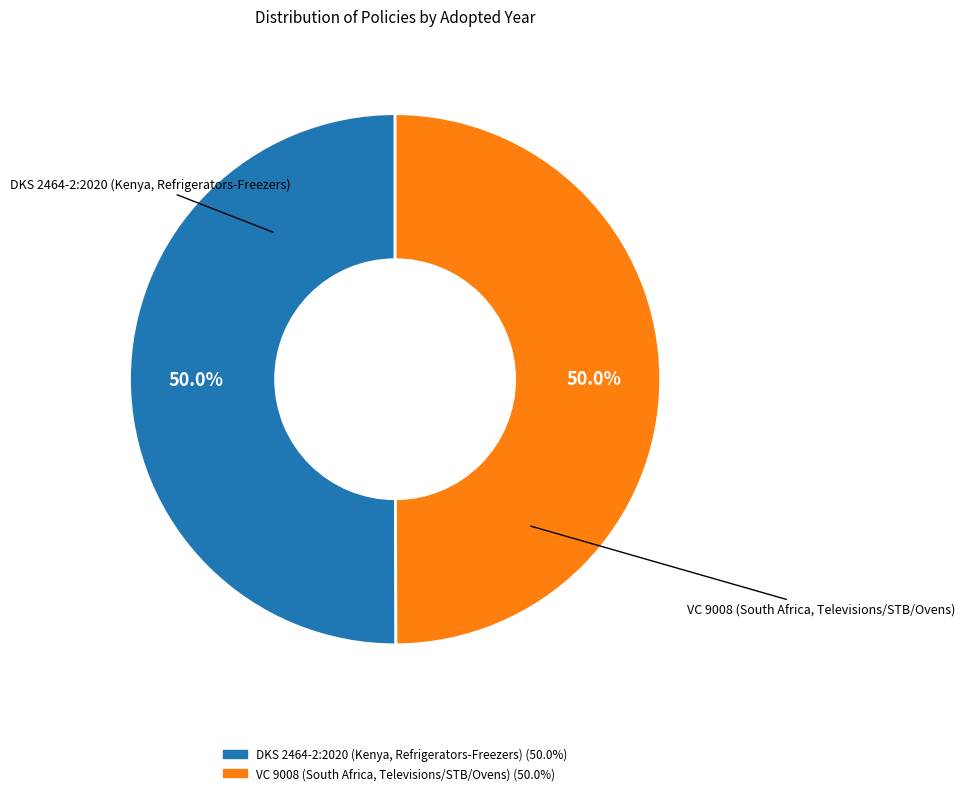

What is the total percentage of DKS 2464-2:2020 (Kenya, Refrigerators-Freezers) and VC 9008 (South Africa, Televisions/STB/Ovens)?

100.0%